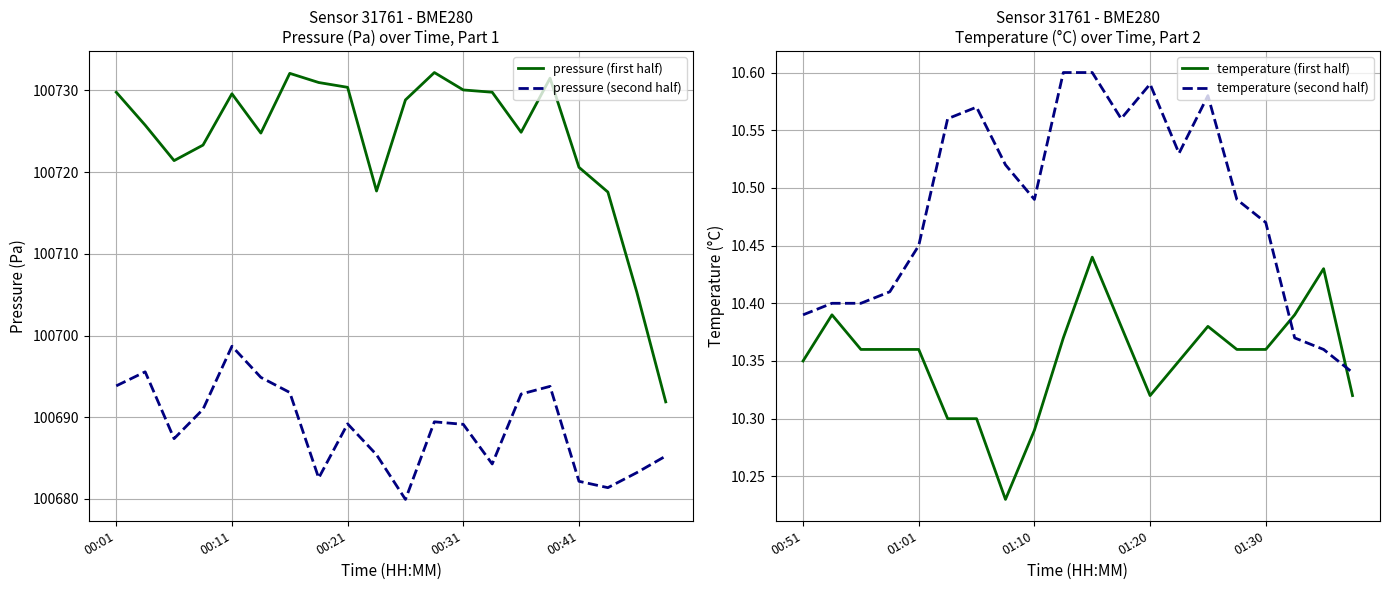

The value of pressure (second half) at 00:31 is 163424.3. True or false?

False